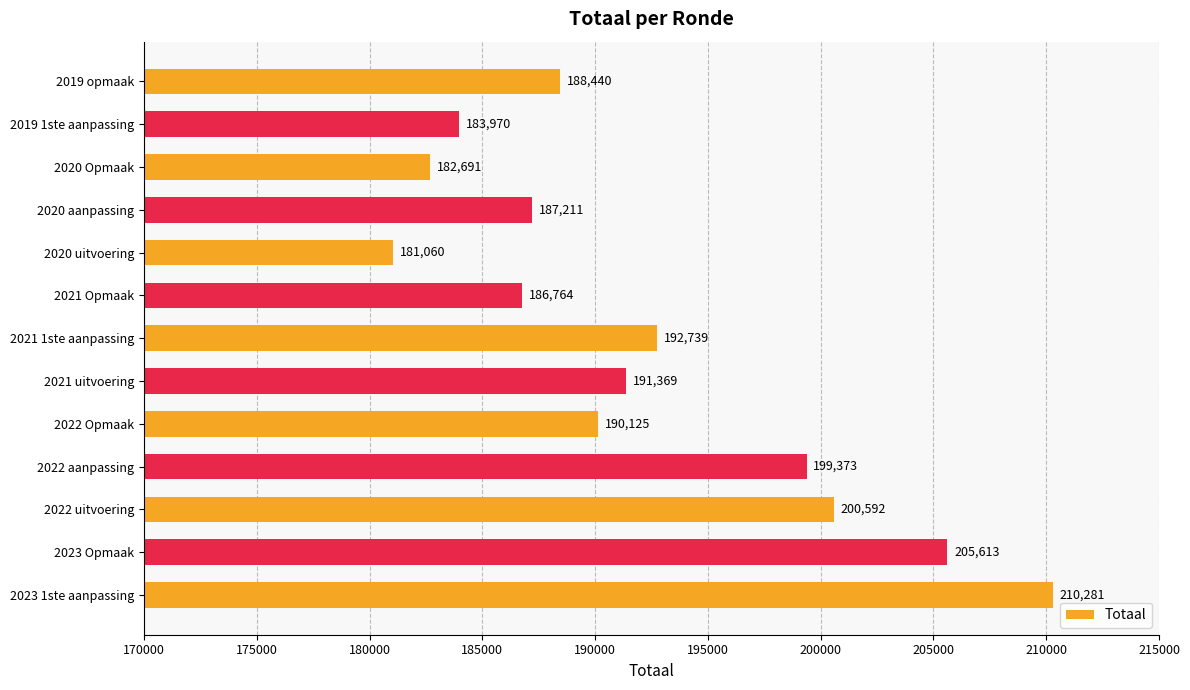

The value at 2021 uitvoering is 191369. True or false?

True